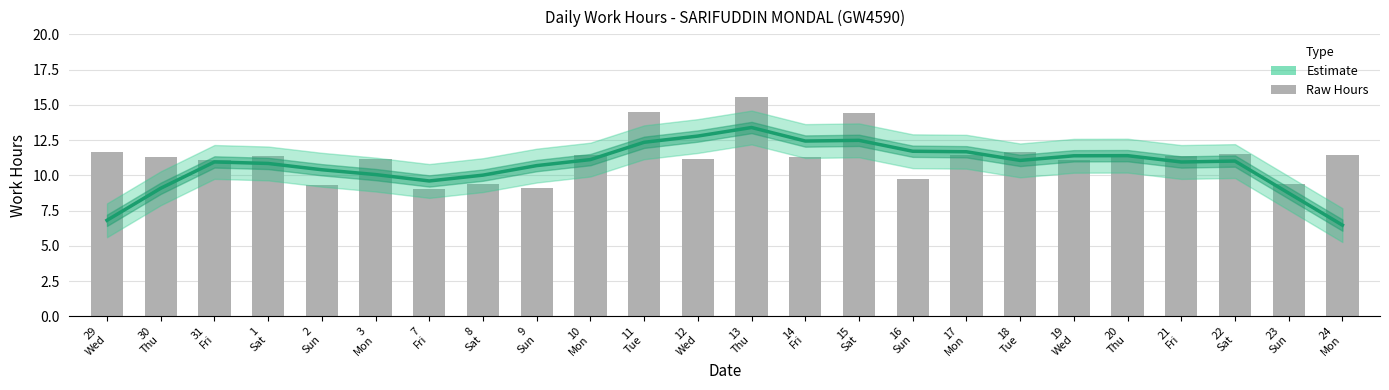

List the labels in order of value, largest first.

13
Thu, 11
Tue, 15
Sat, 29
Wed, 18
Tue, 22
Sat, 24
Mon, 17
Mon, 10
Mon, 20
Thu, 1
Sat, 21
Fri, 14
Fri, 30
Thu, 12
Wed, 3
Mon, 19
Wed, 31
Fri, 16
Sun, 23
Sun, 8
Sat, 2
Sun, 9
Sun, 7
Fri